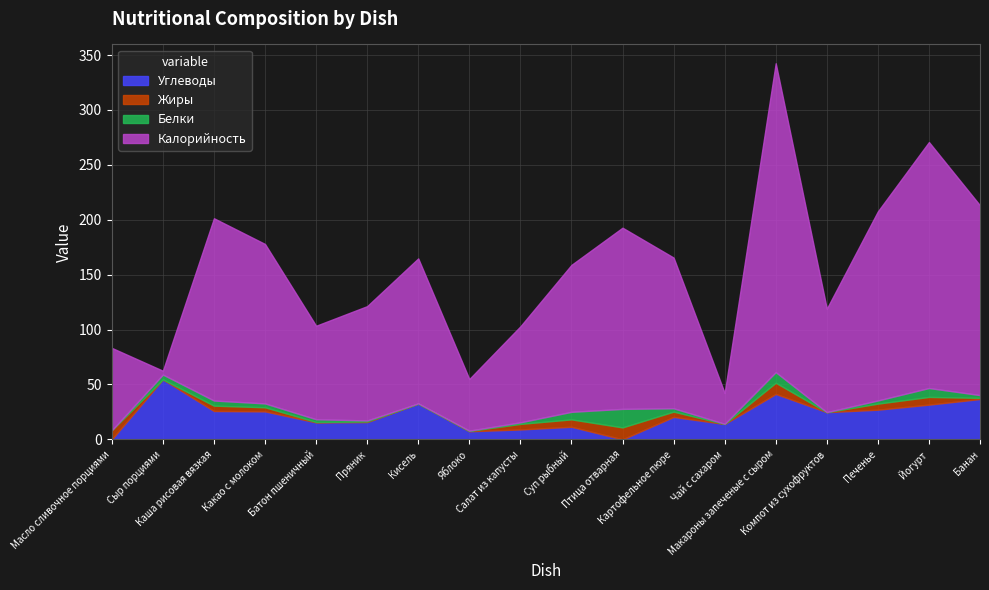

Where is the first local maximum for Калорийность?

Каша рисовая вязкая